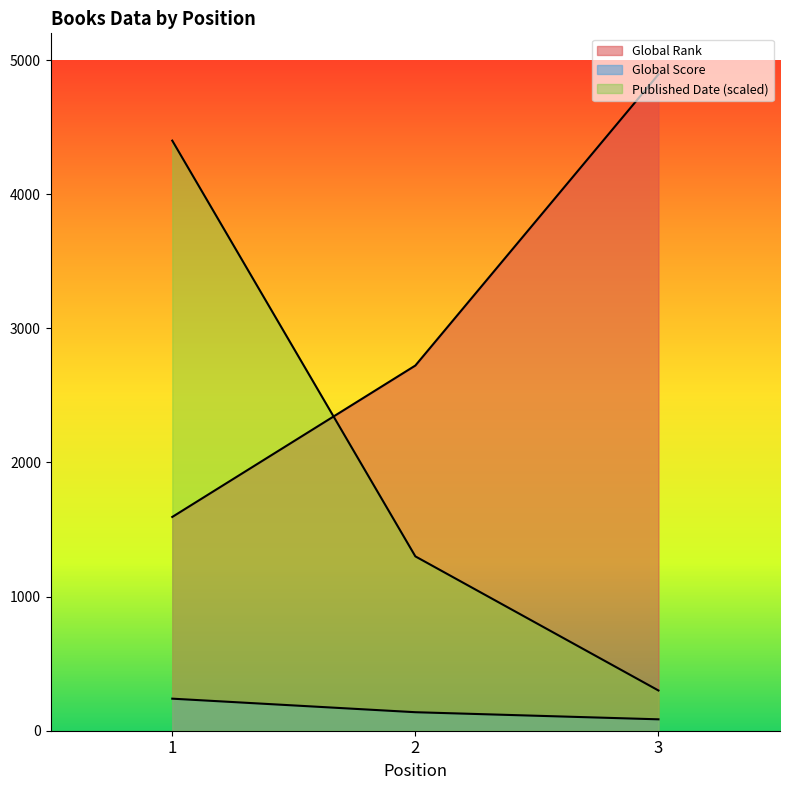

Rank the categories by Global Rank value from highest to lowest.

3, 2, 1